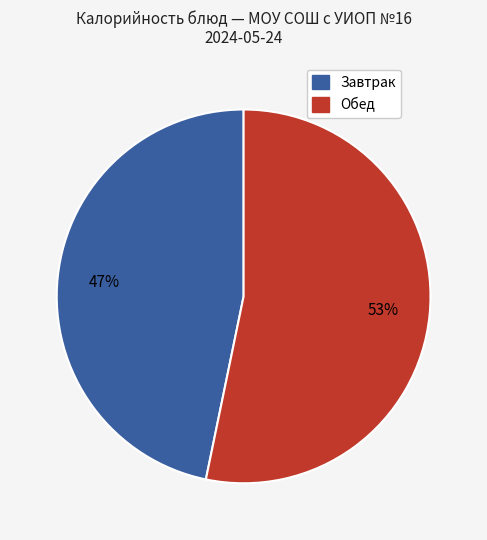

Does any single category account for the majority?

Yes